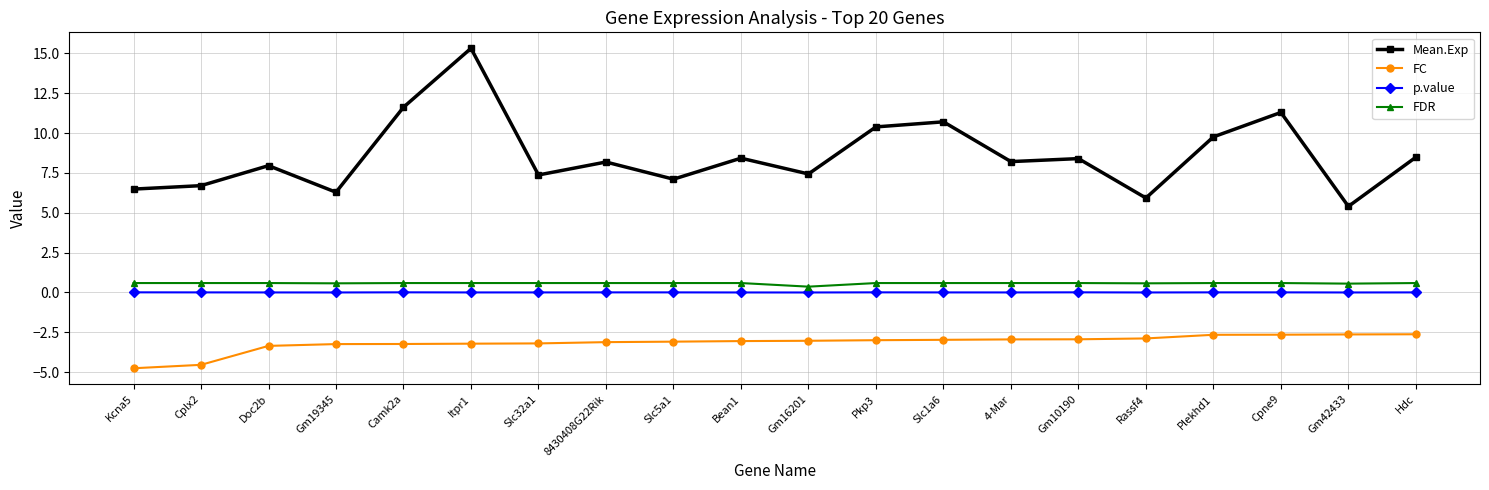

At which label is FDR closest to 0?

Gm16201